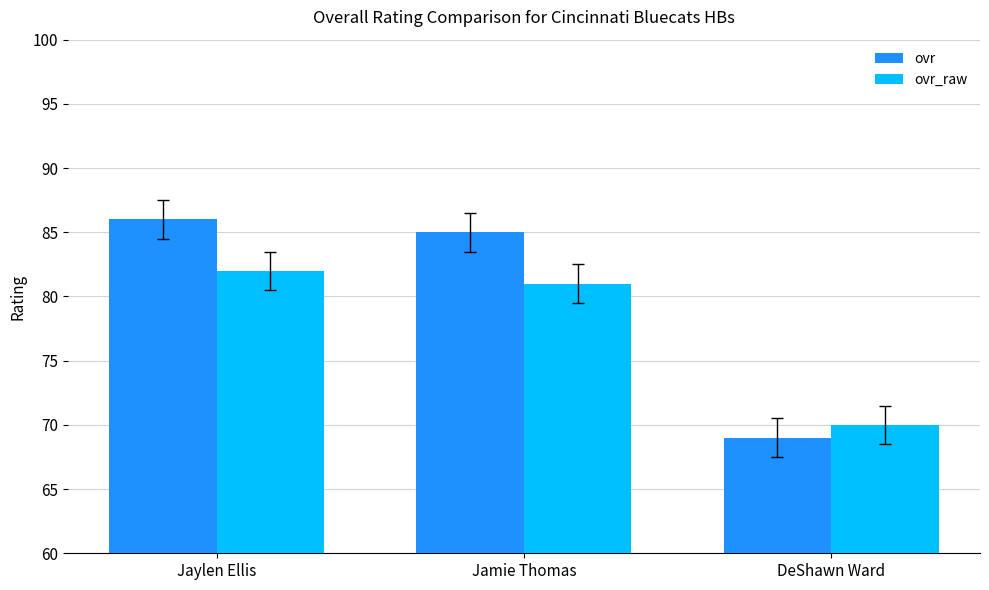

Where does the ovr_raw series first go above 81?

Jaylen Ellis